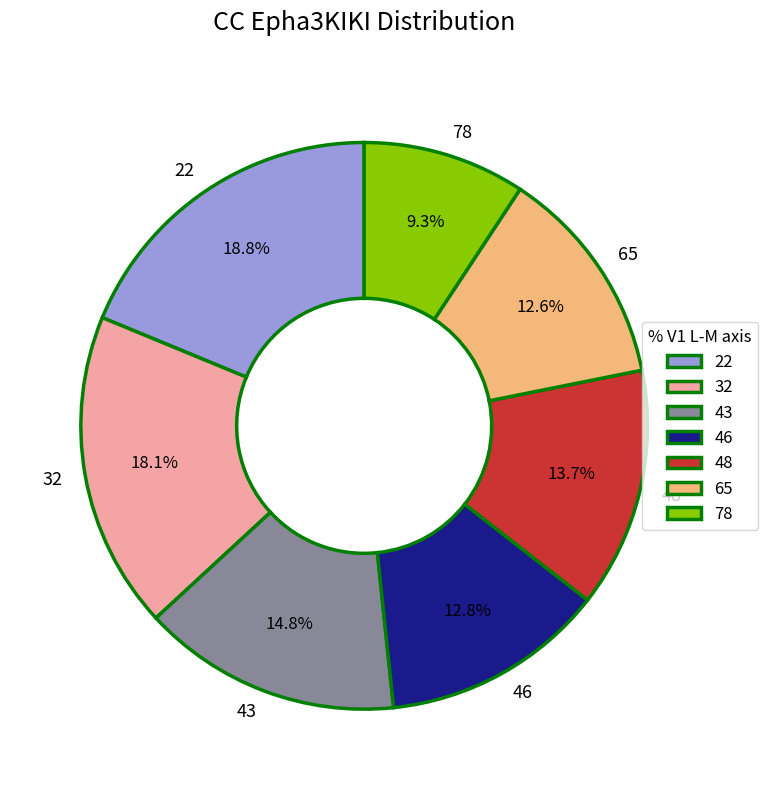

Between 65 and 22, which is larger?

22